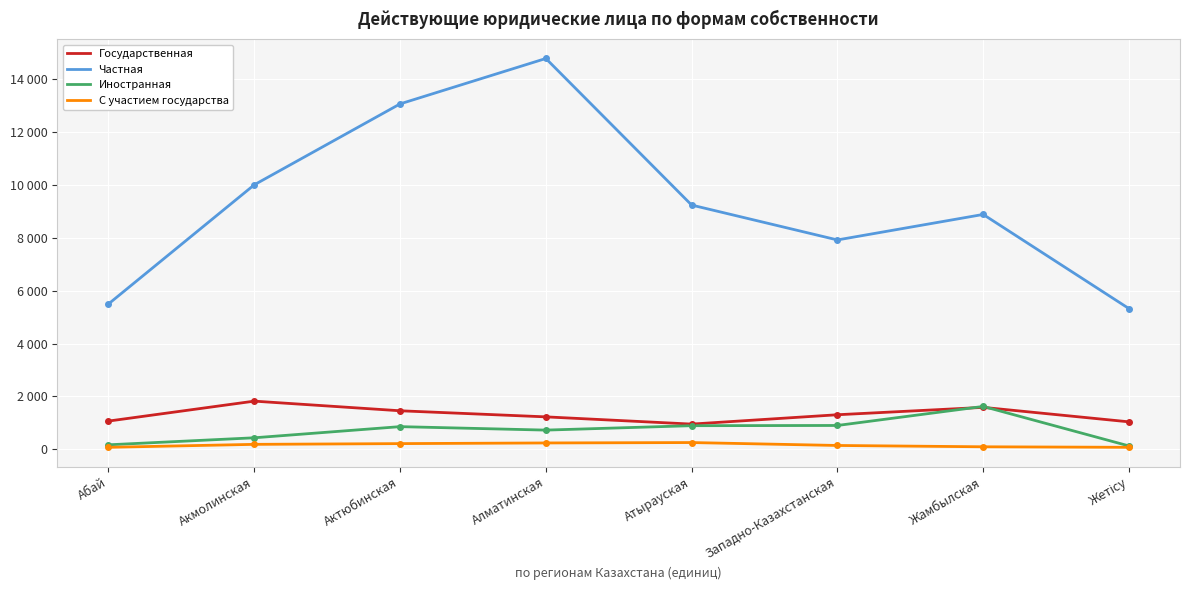

How many interior local peaks does the С участием государства series have?

1